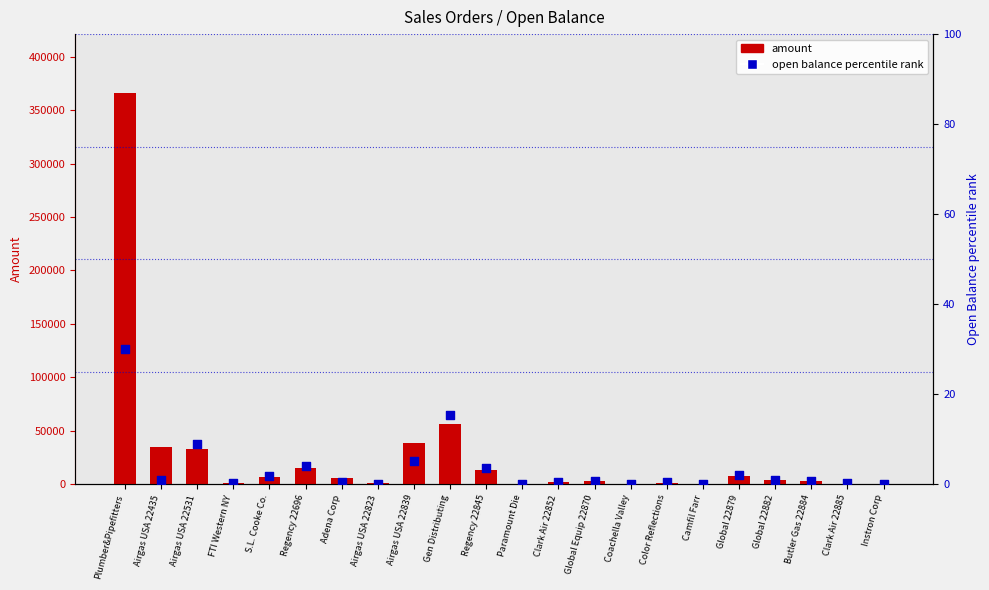

At which category is the sum across all series the highest?

Plumber&Pipefitters